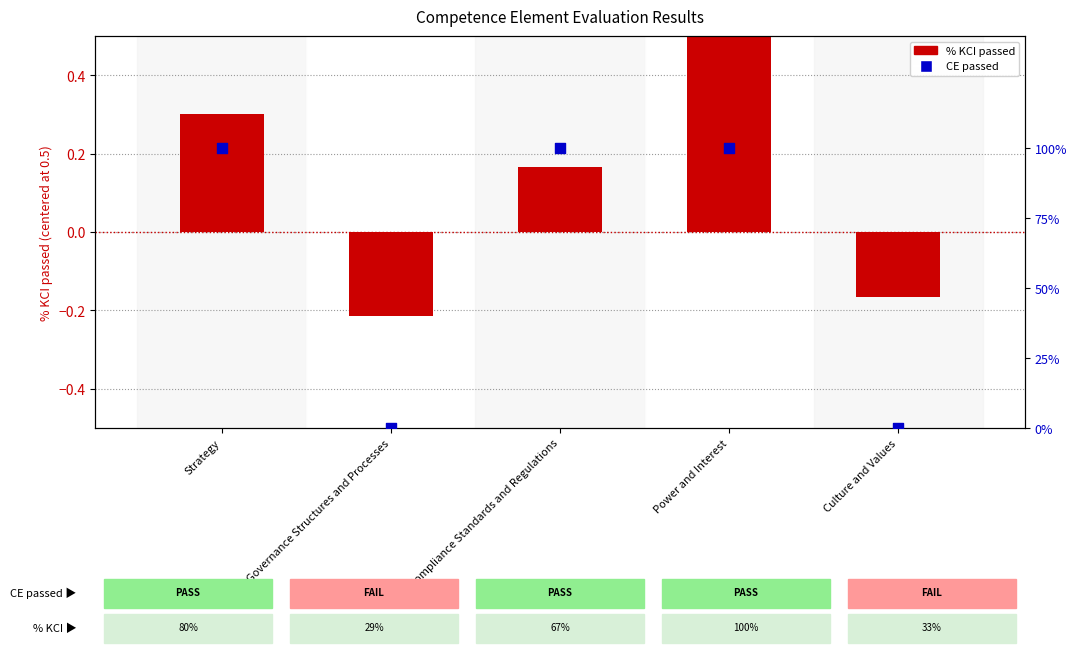

Which series has the widest spread of Y values?

CE passed (%)